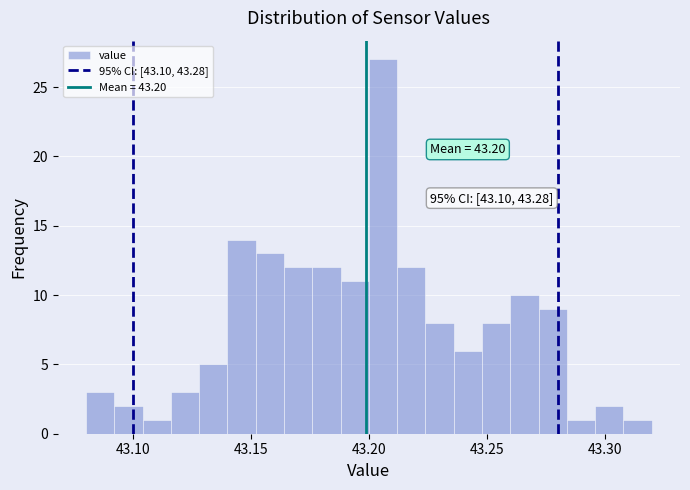

Read against the x-axis, roughly where is the centre of the tallest bar?

43.205